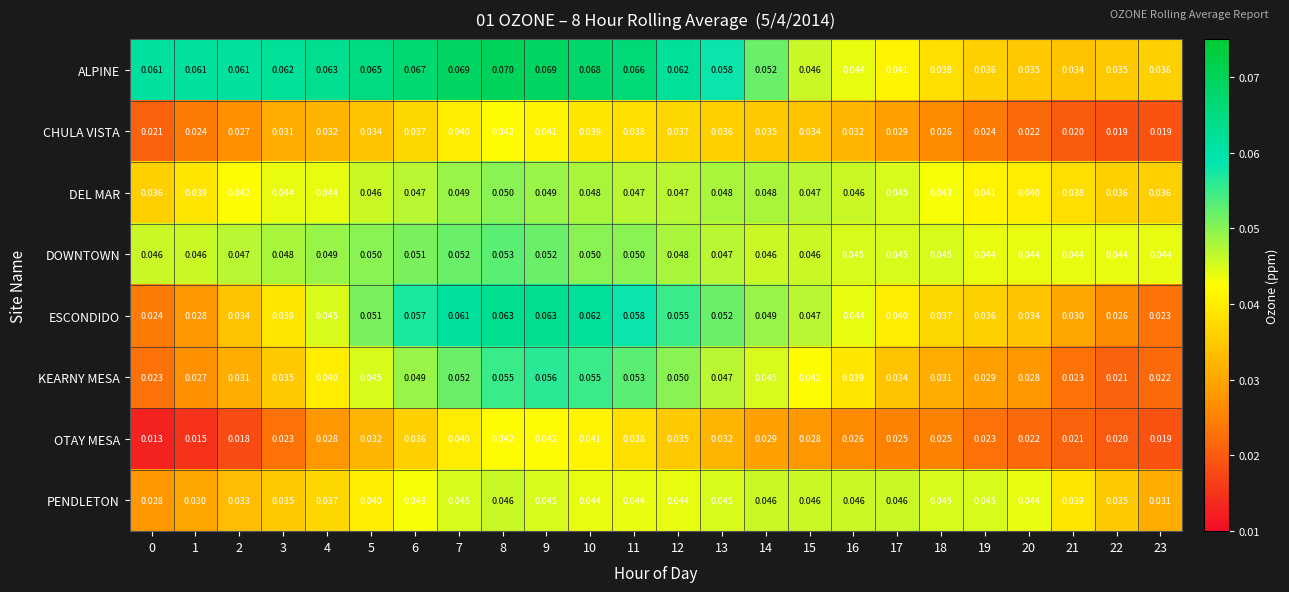

Which series has the largest range (max minus min)?

ESCONDIDO